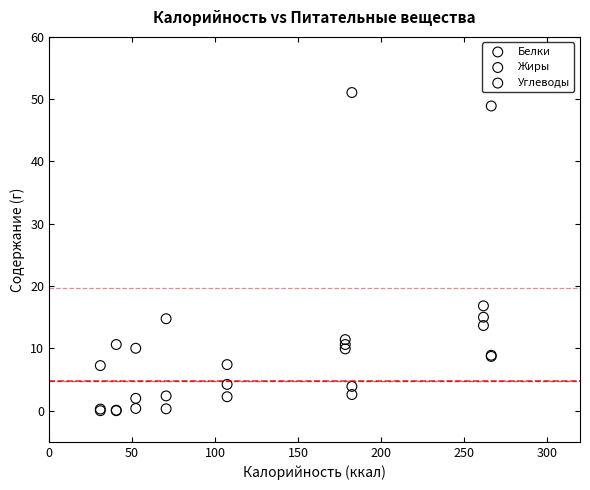

Across all series, what Y value is closest to 25?

16.8